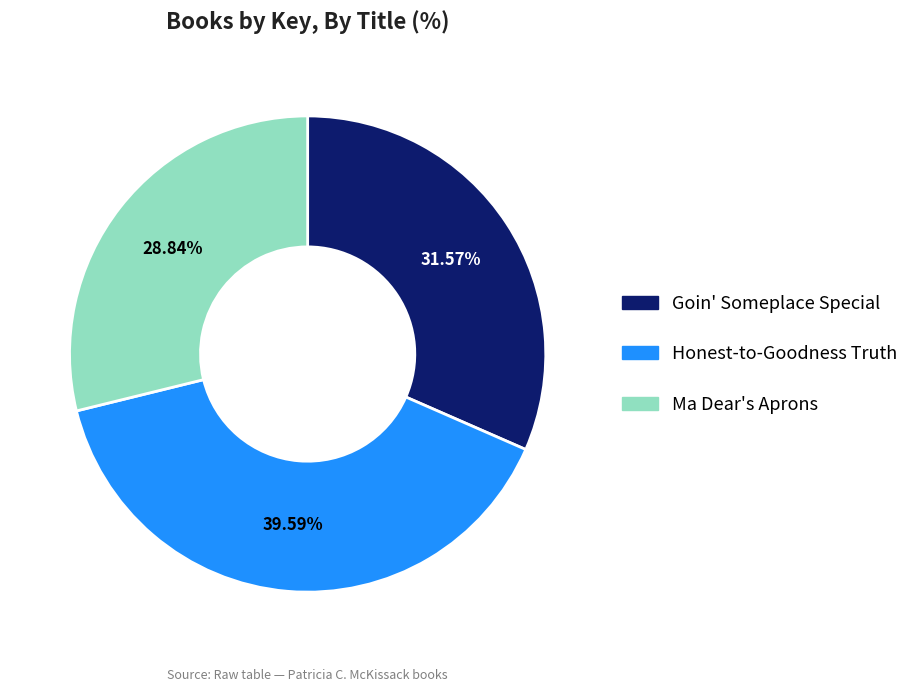

How many slices are in this pie chart?

3